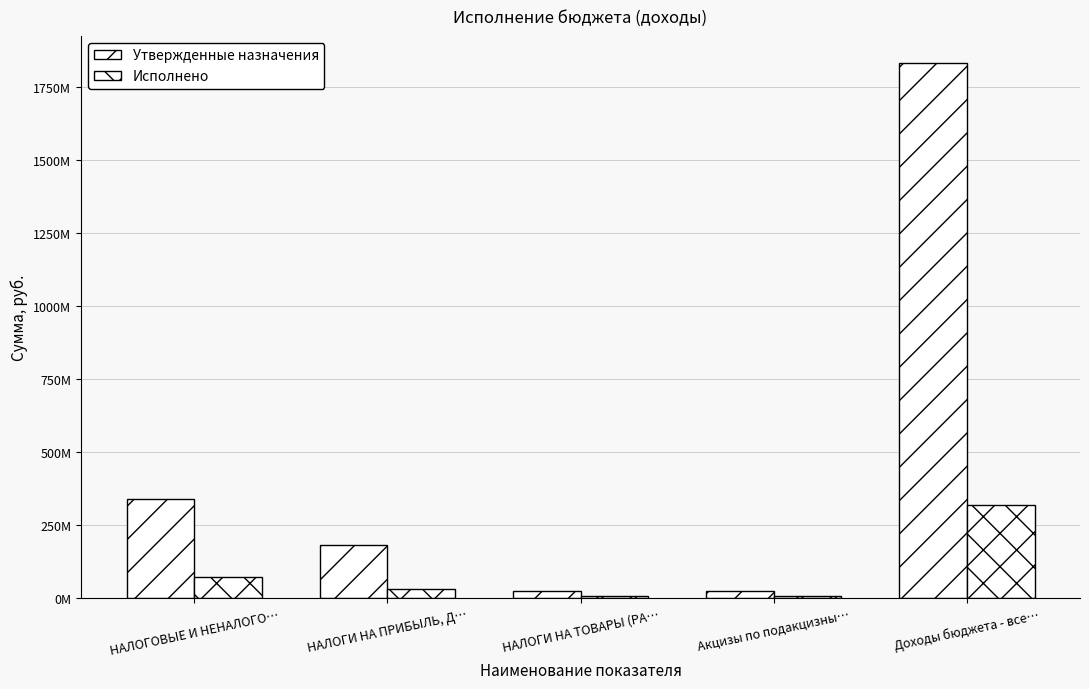

What is the spread (max minus min) of values at НАЛОГИ НА ТОВАРЫ (РА…?

17426638.4